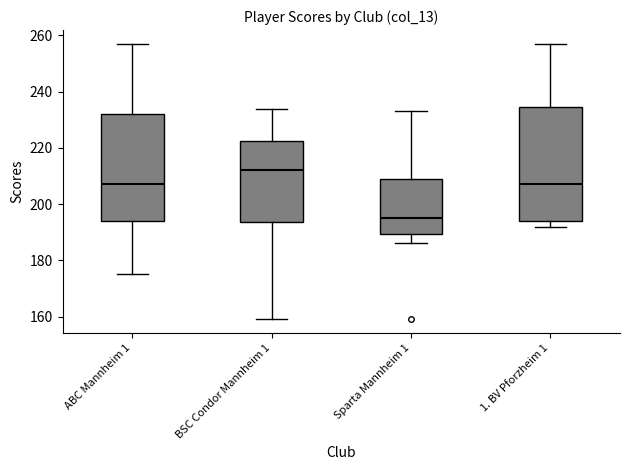

Reading left to right, read every box against the y-axis: the position of its median line, the range the box covers, and the ends of its whiskers. The values are not printed on the chart, so give them approximately, as read against the axis.

ABC Mannheim 1: median 208, box 194 to 232, whiskers 176 to 258
BSC Condor Mannheim 1: median 212, box 194 to 222, whiskers 160 to 234
Sparta Mannheim 1: median 196, box 190 to 210, whiskers 186 to 234
1. BV Pforzheim 1: median 208, box 194 to 234, whiskers 192 to 258